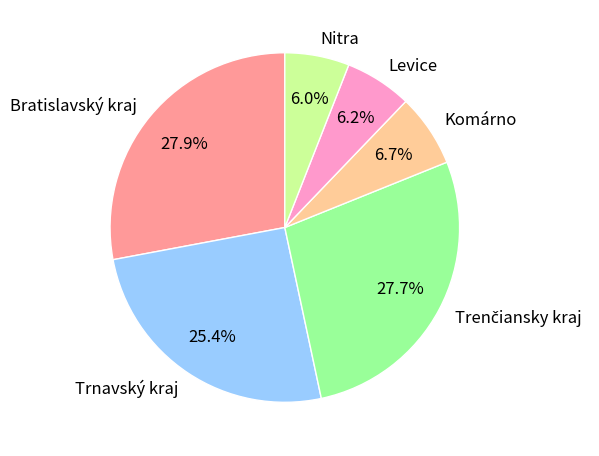

Is the sum of Levice and Komárno greater than half?

No